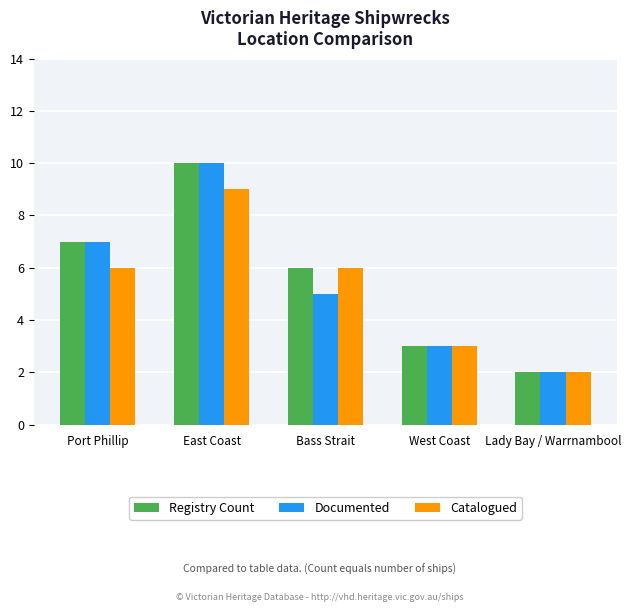

What is the value of the Documented bar at the 2nd from the left?

10